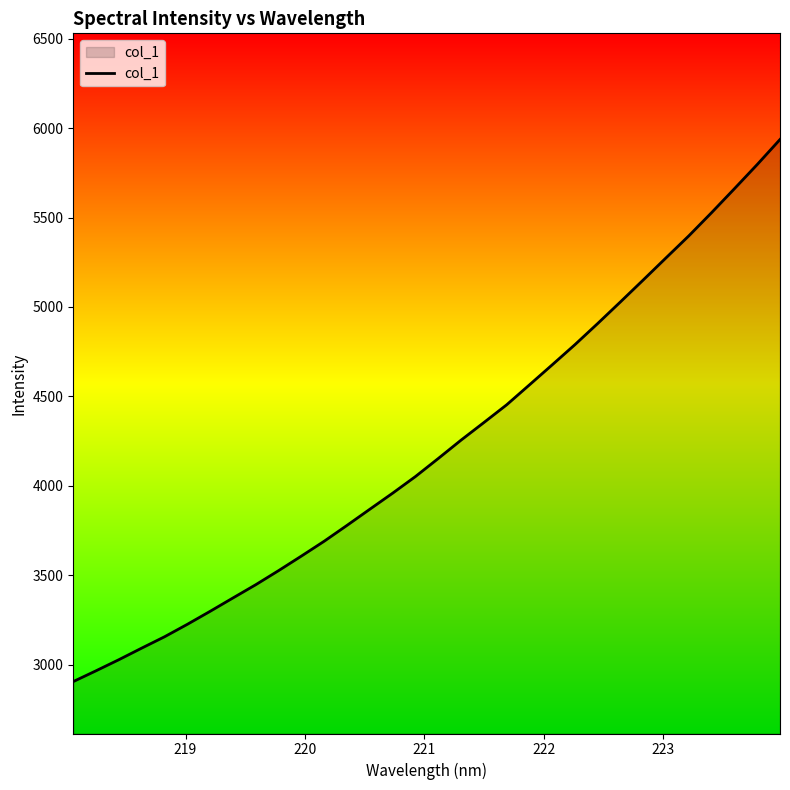

What is the difference between the maximum and minimum values?

3031.9